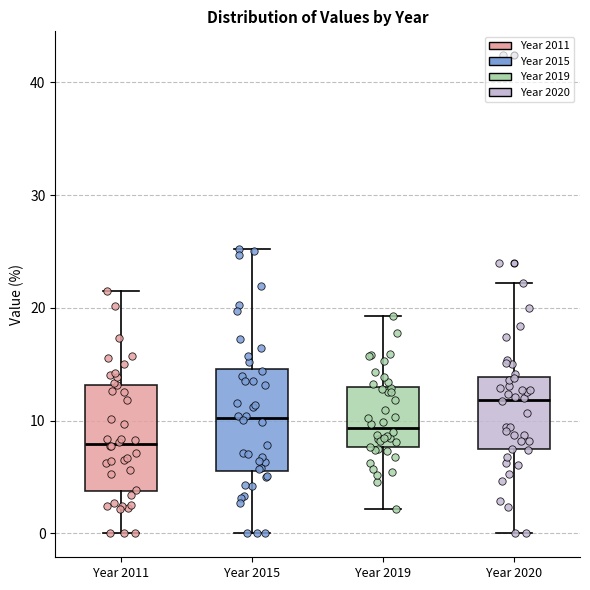

Reading left to right, read every box against the y-axis: the position of its median line, the range the box covers, and the ends of its whiskers. The values are not printed on the chart, so give them approximately, as read against the axis.

Year 2011: median 8, box 4 to 13, whiskers 0 to 22
Year 2015: median 10, box 6 to 15, whiskers 0 to 25
Year 2019: median 9, box 8 to 13, whiskers 2 to 19
Year 2020: median 12, box 7 to 14, whiskers 0 to 22